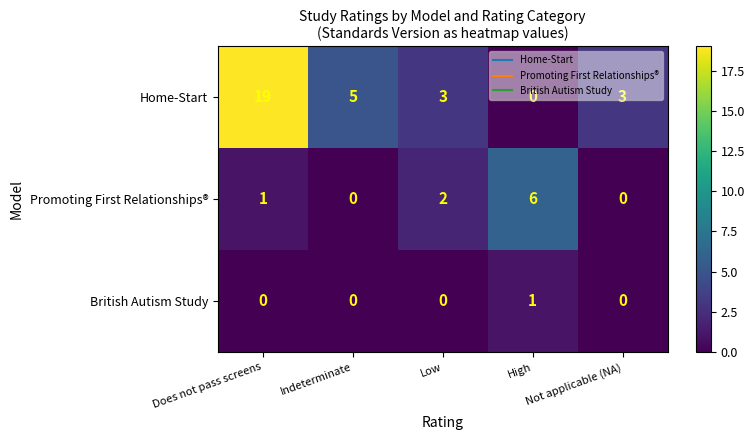

Which series has the largest total across all categories?

Home-Start